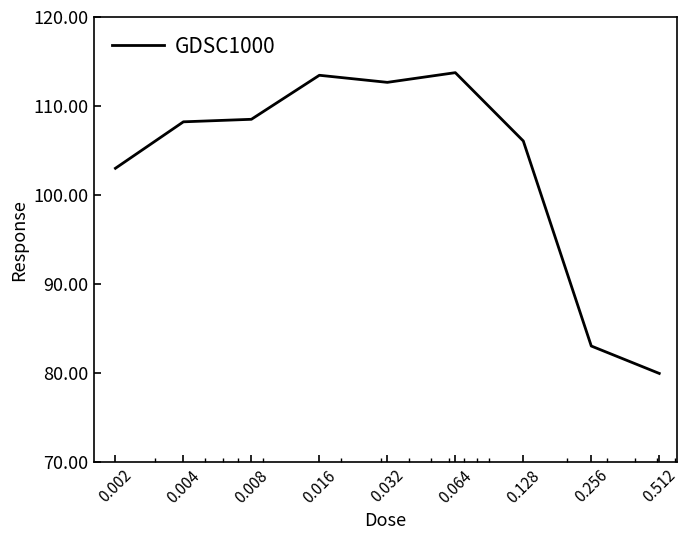

How many lines are shown in the chart?

1